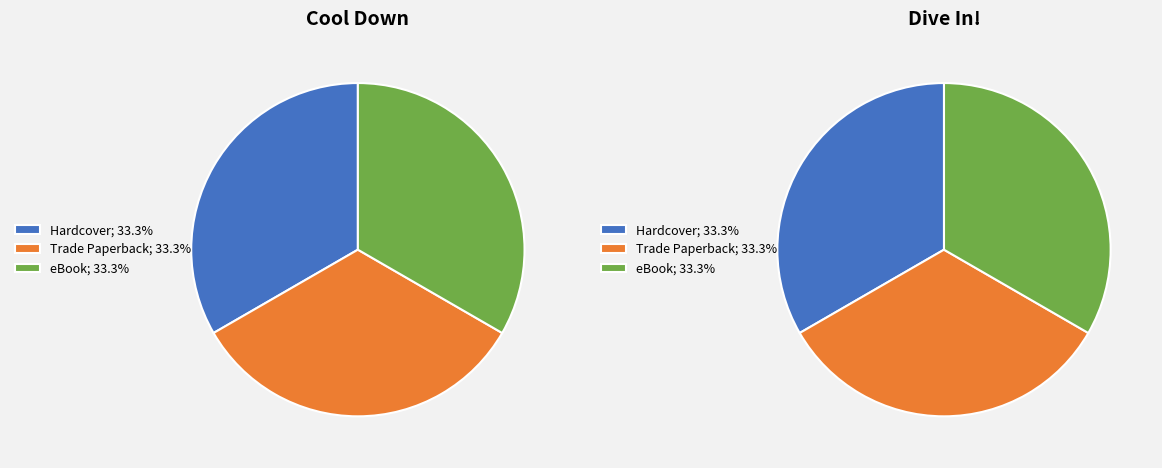

Which series has the widest spread of values?

Cool Down